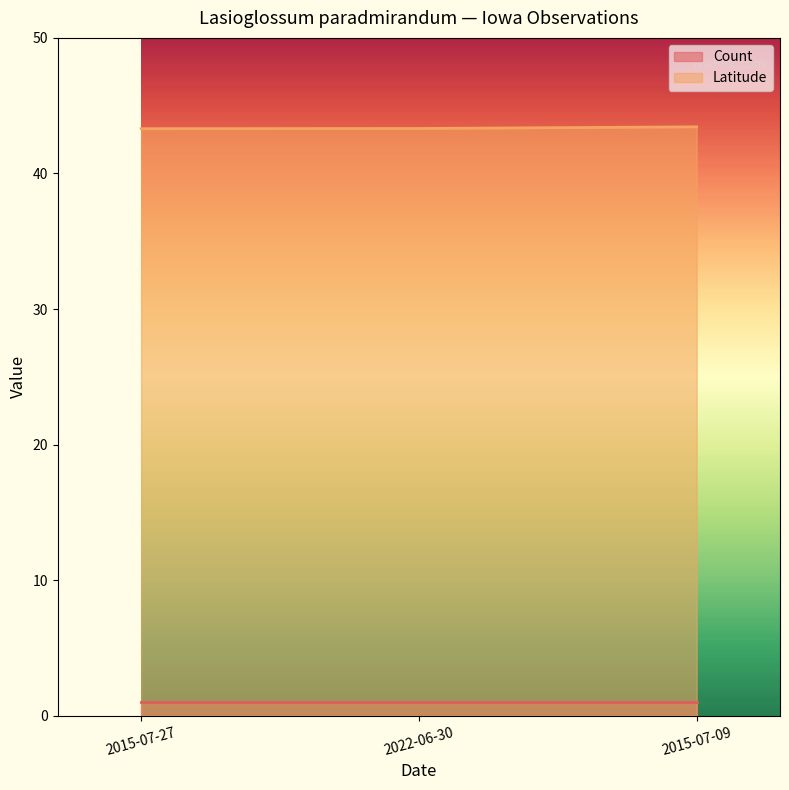

What position from the left is 2015-07-09?

3